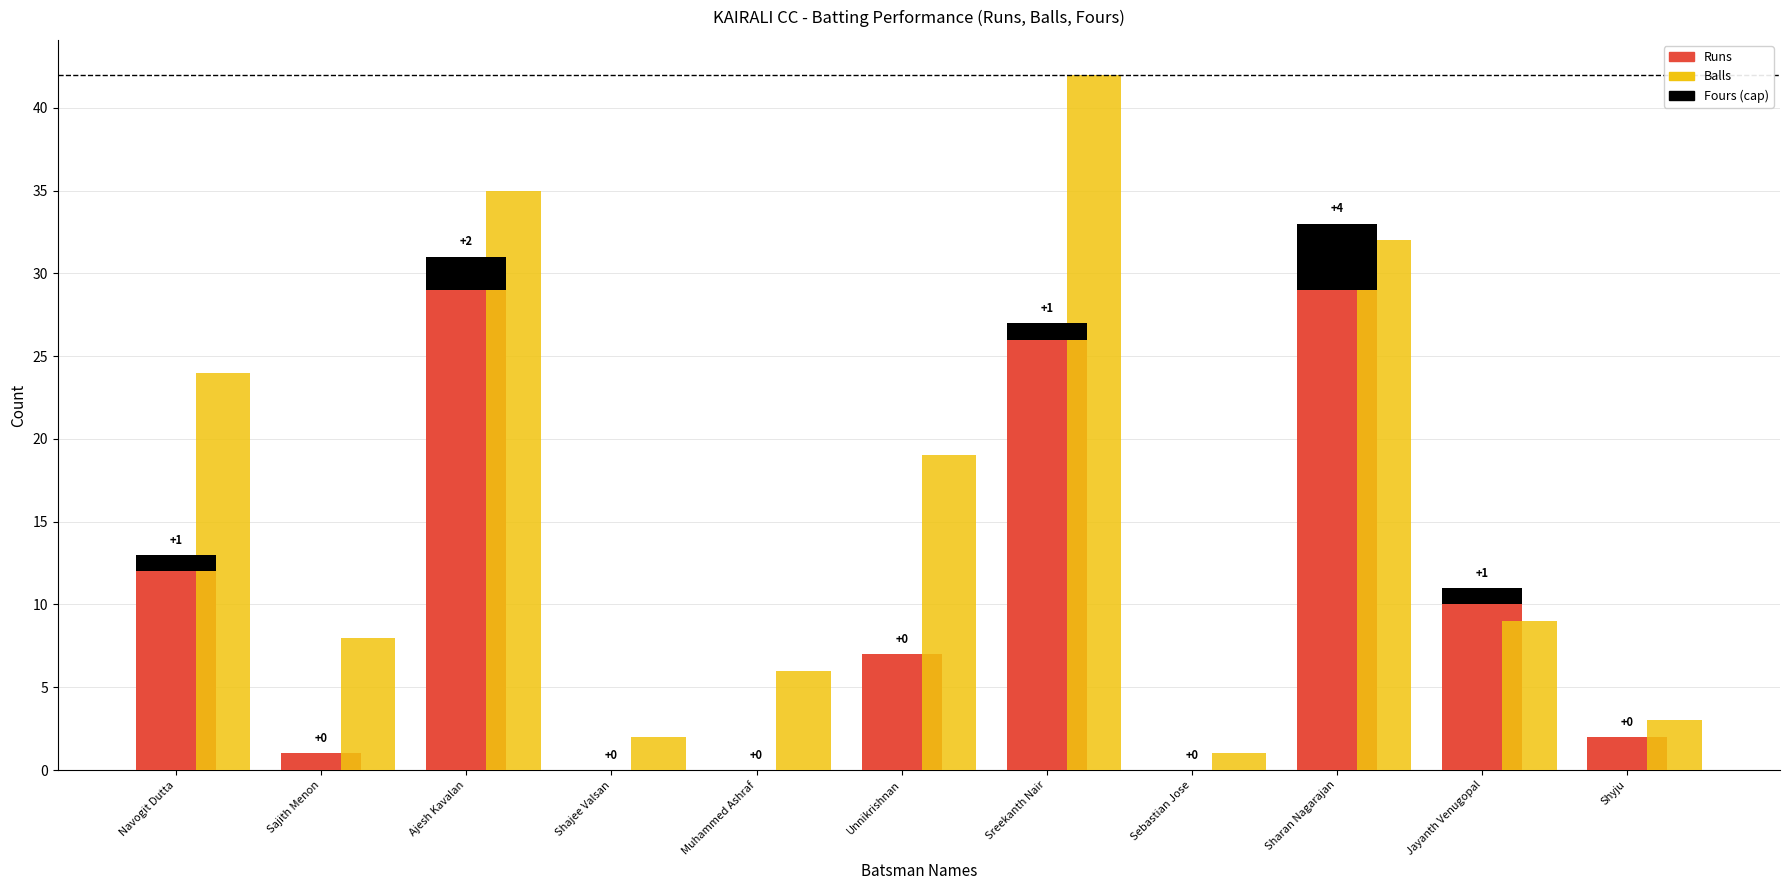

What is the label of the 3rd bar from the right?

Sharan Nagarajan